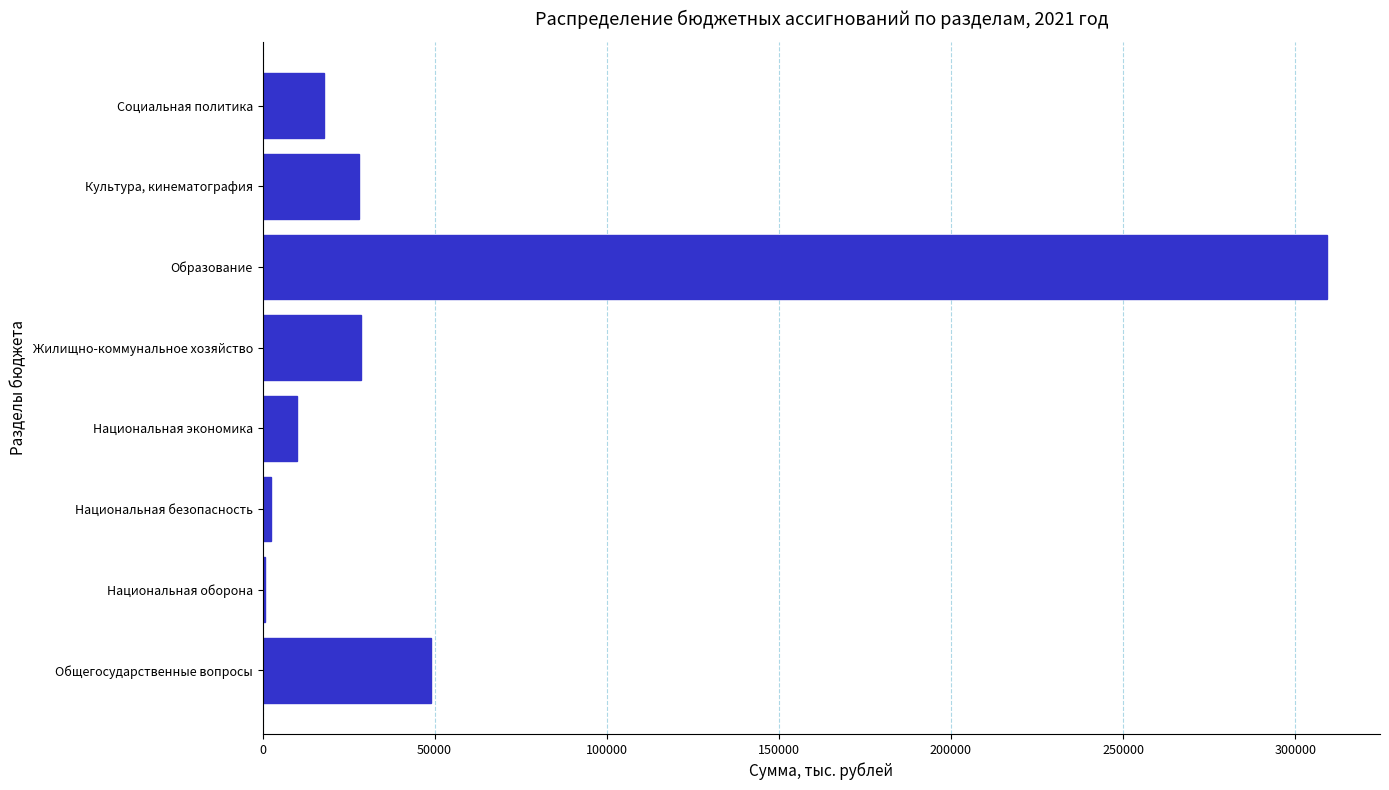

Where is the data nearest to the value 155015?

Общегосударственные вопросы